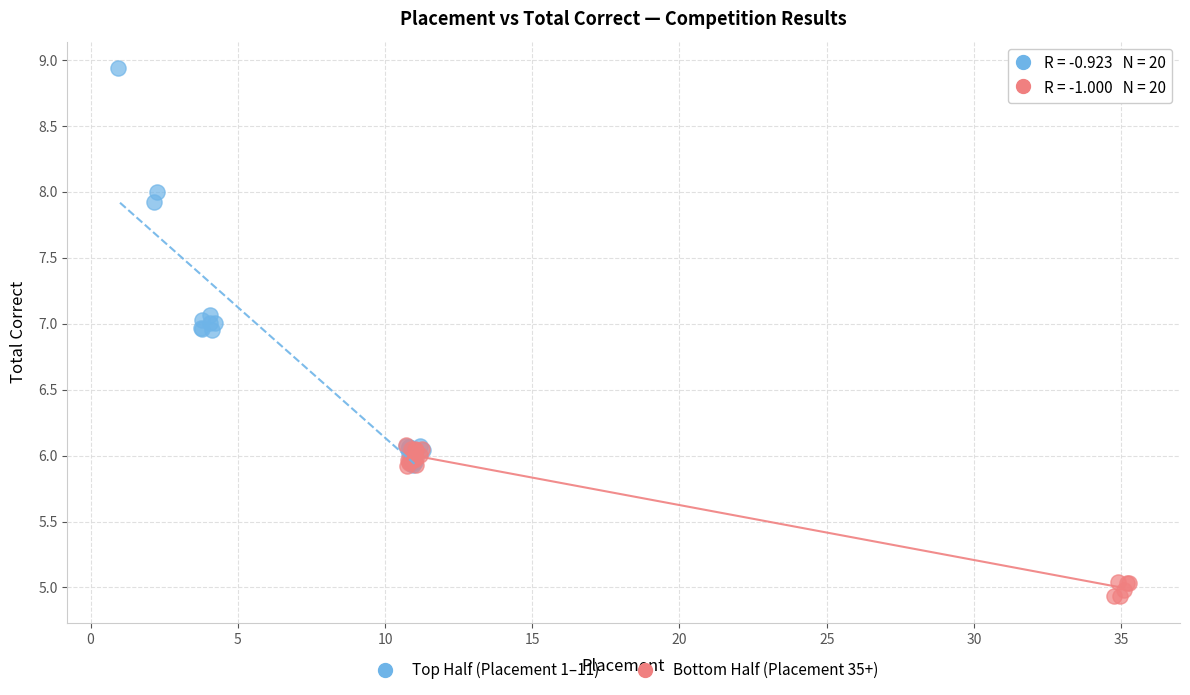

Which series reaches the minimum Y coordinate?

Bottom Half (Placement 35+)